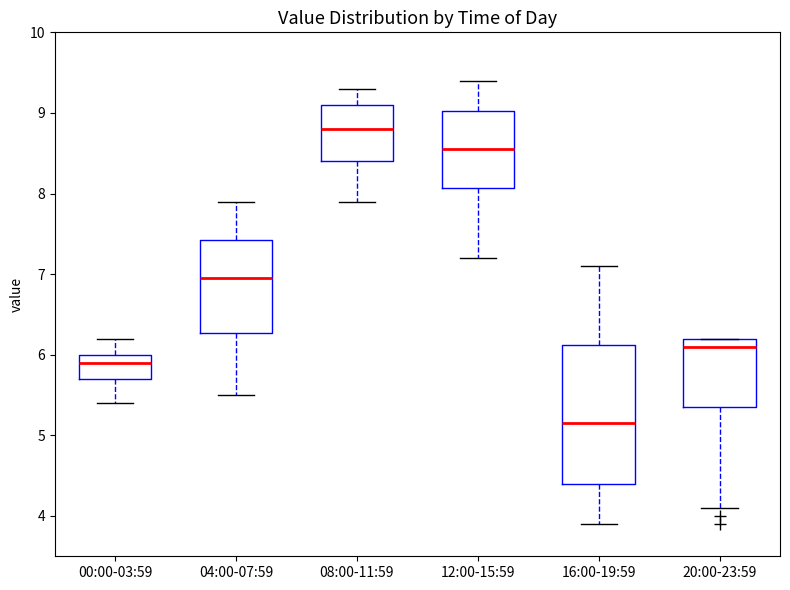

Which box is the tallest, from its lower edge to its upper edge?

16:00-19:59